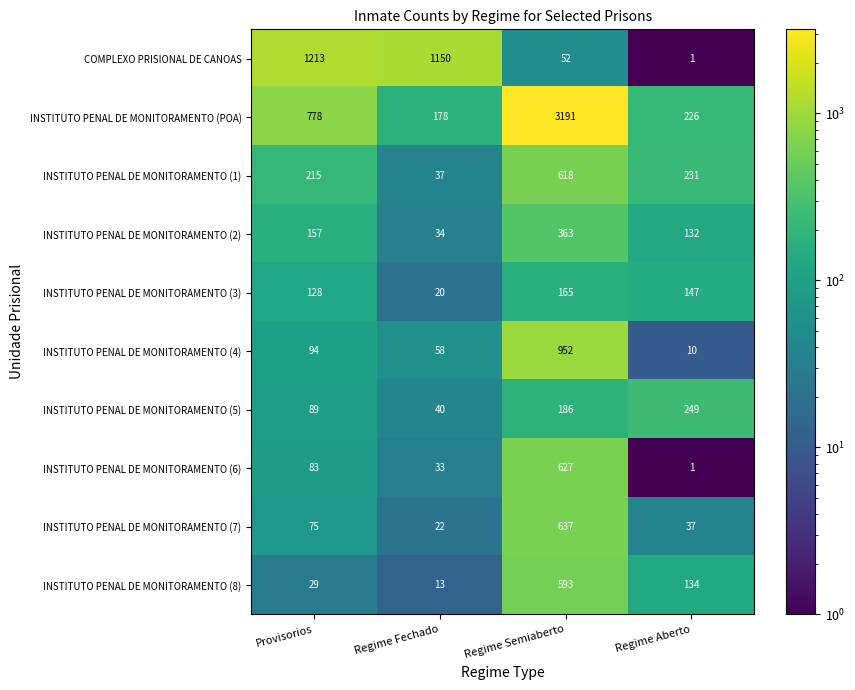

What is the sum of the INSTITUTO PENAL DE MONITORAMENTO (4) values at Regime Fechado and Provisorios?

152